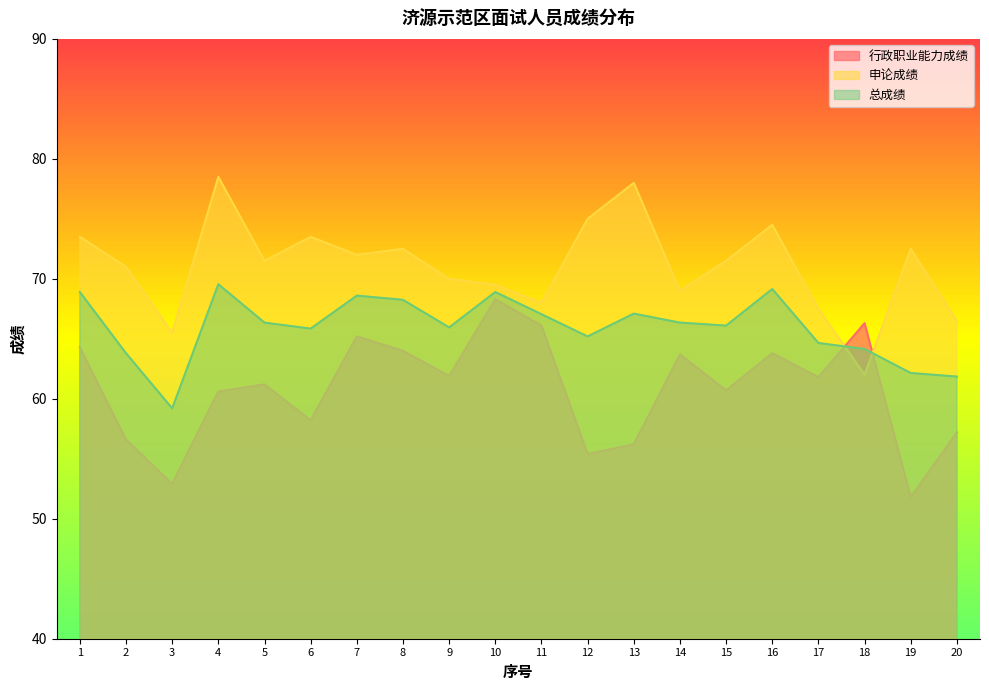

True or false: 行政职业能力成绩 has more than 0 points higher than both neighbors.

True